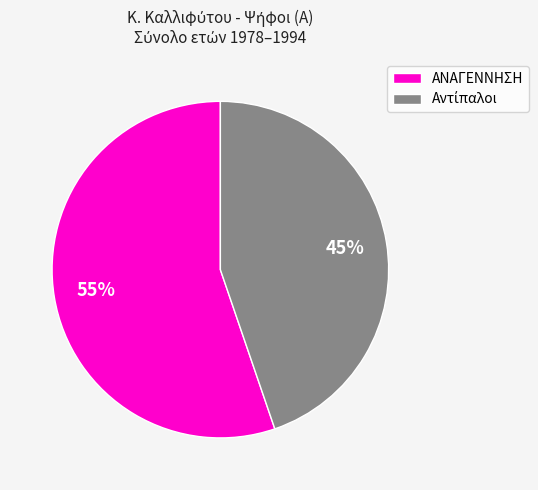

What is the majority slice?

ΑΝΑΓΕΝΝΗΣΗ